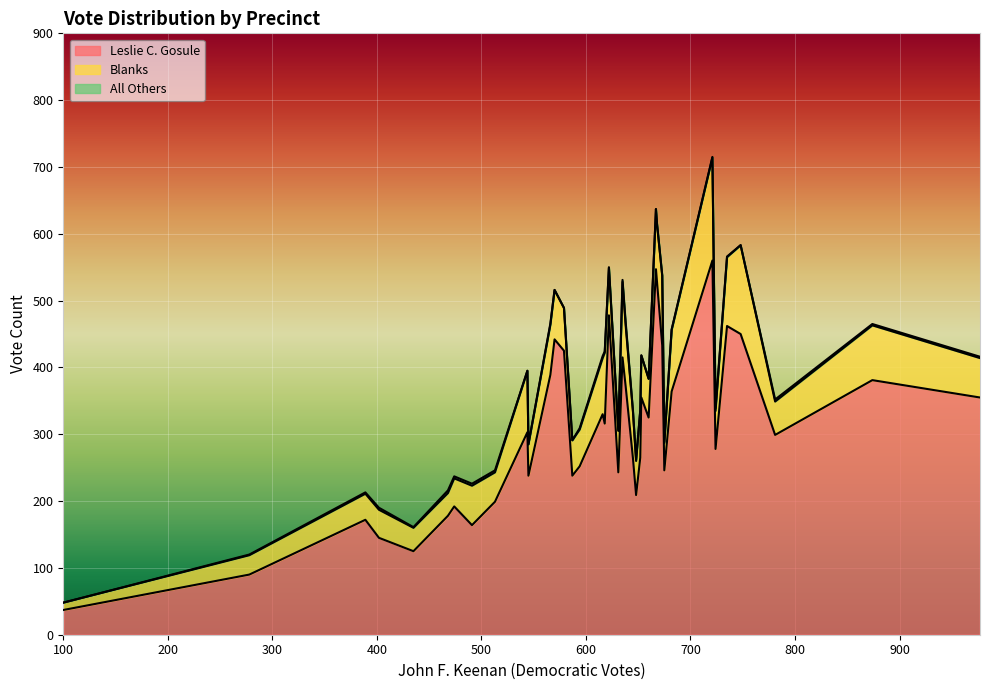

What is the maximum value for Leslie C. Gosule?

560